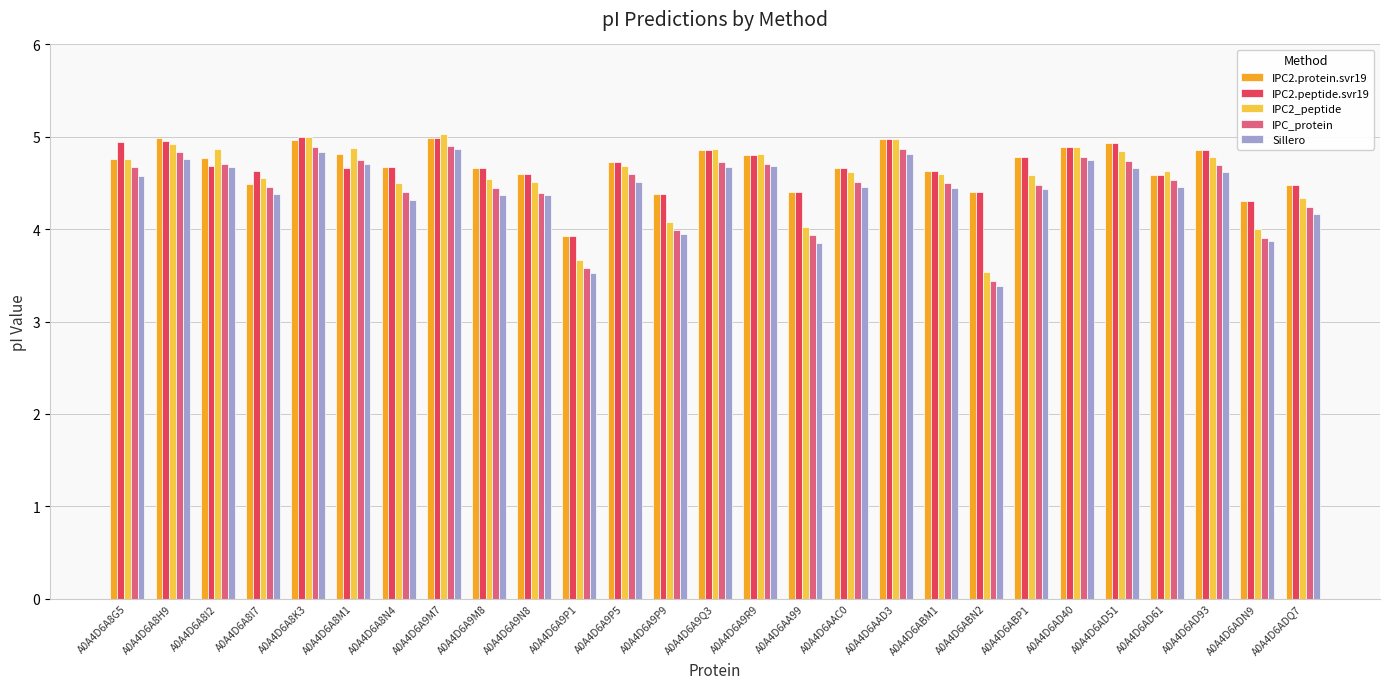

Where is IPC_protein nearest to the value 4?

A0A4D6A9P9